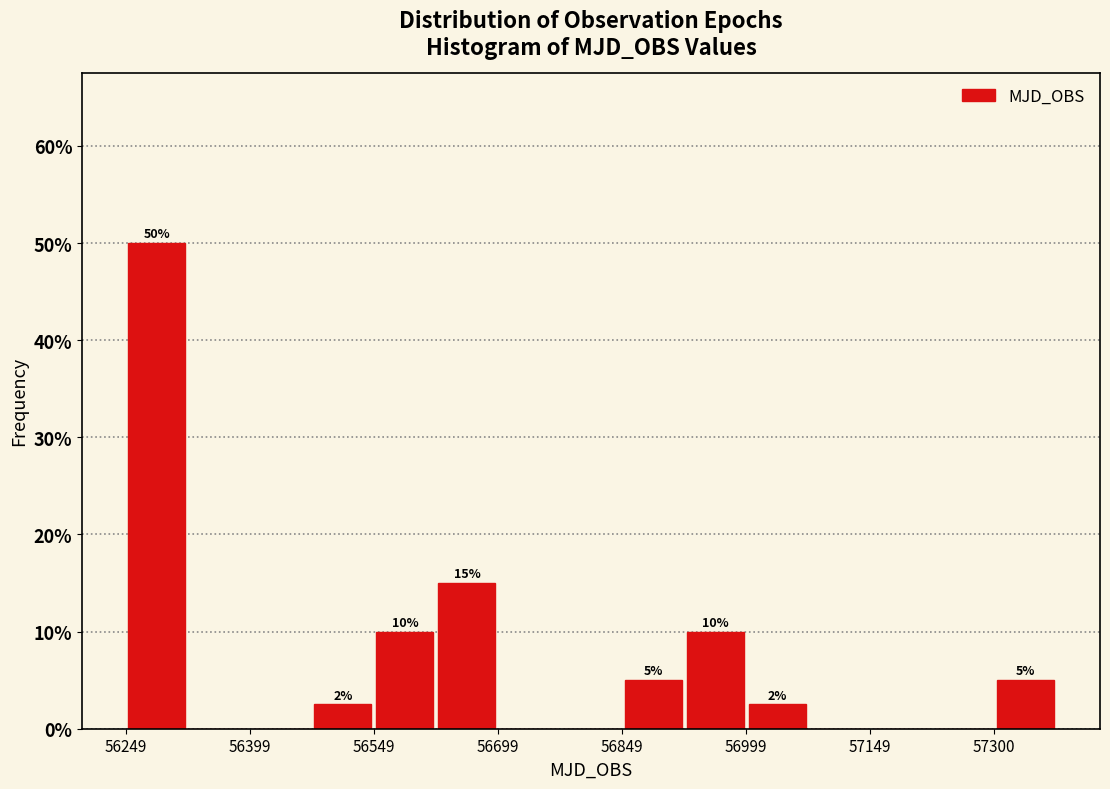

Around what value on the x-axis is the tallest bar? Give the approximate position of its centre, as read against the axis.

56280